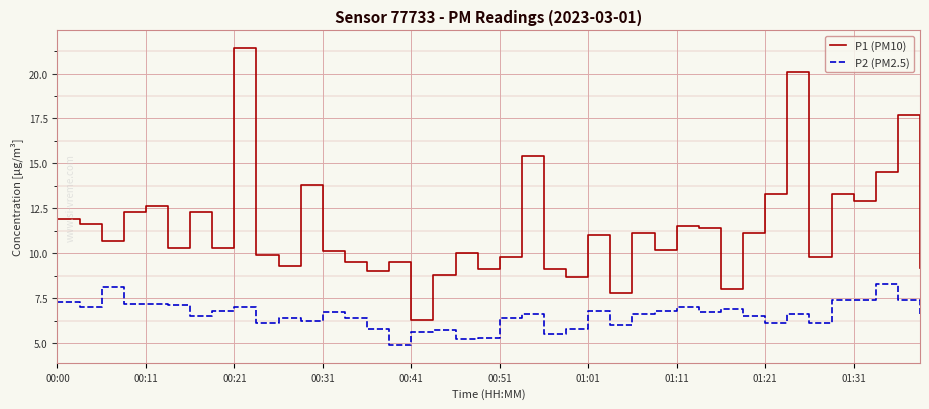

What is the difference between the maximum and minimum values in the P2 (PM2.5) series?

3.4